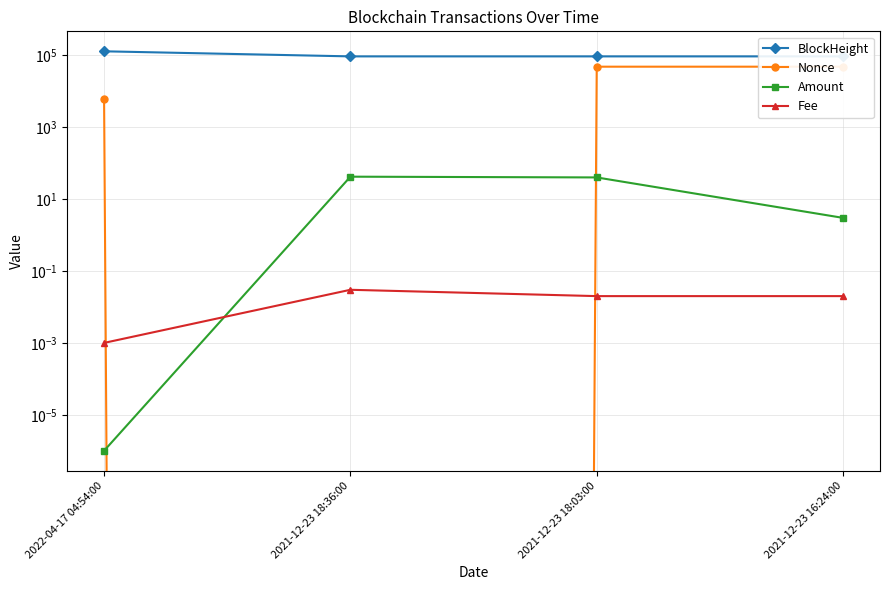

How many data points does each series have?

4